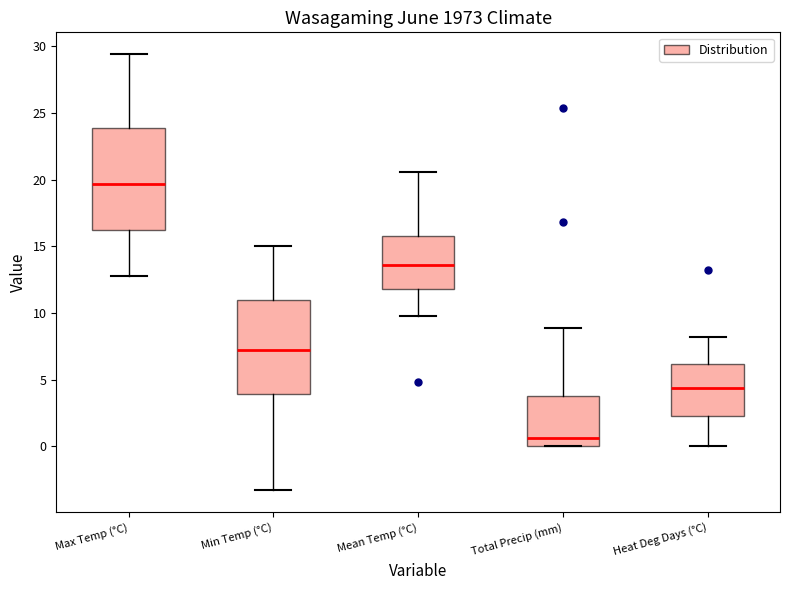

Comparing the boxes themselves (not the whiskers), which one is the tallest?

Max Temp (°C)